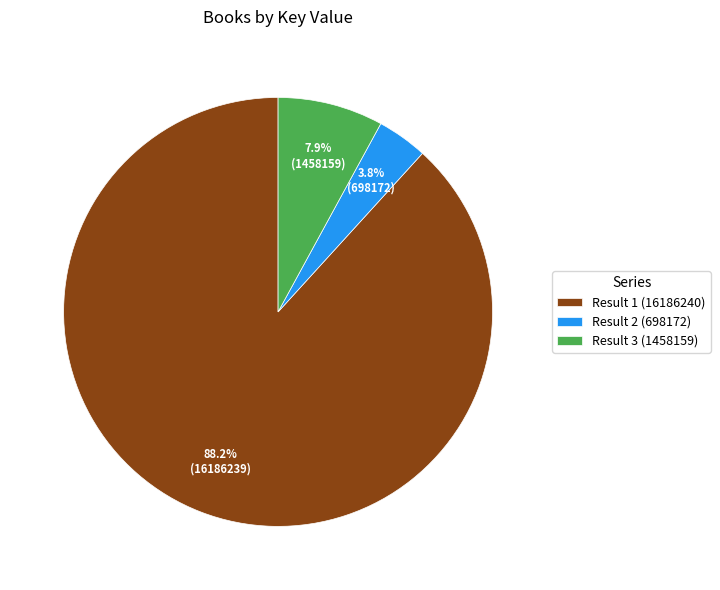

To the nearest percent, what portion does Result 2 (698172) represent?

4%